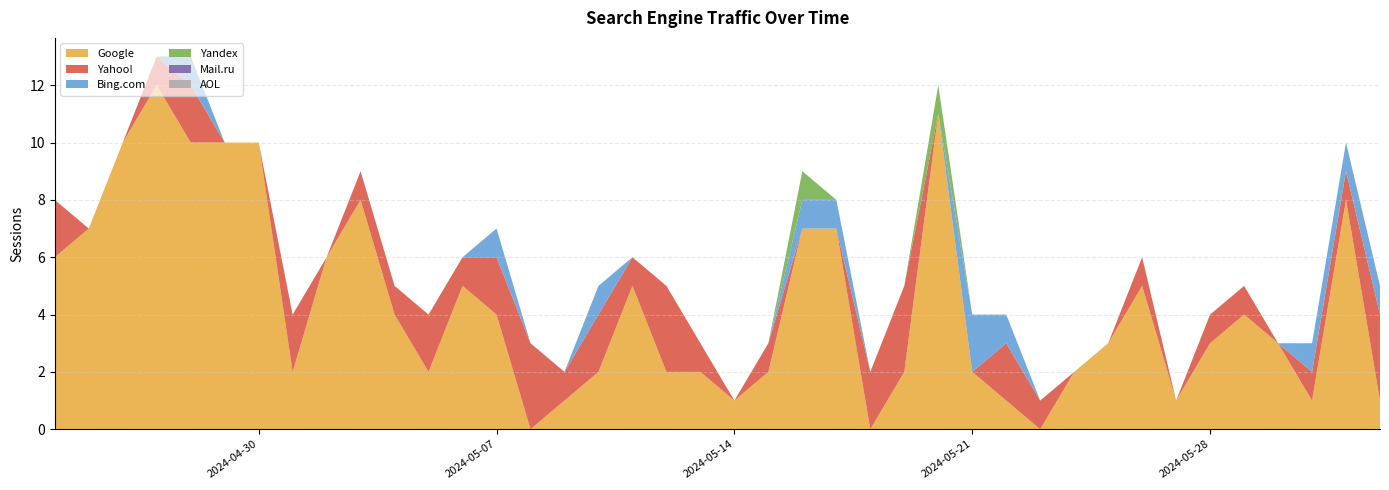

True or false: Google has a value of 10 at 2024-04-29.

True